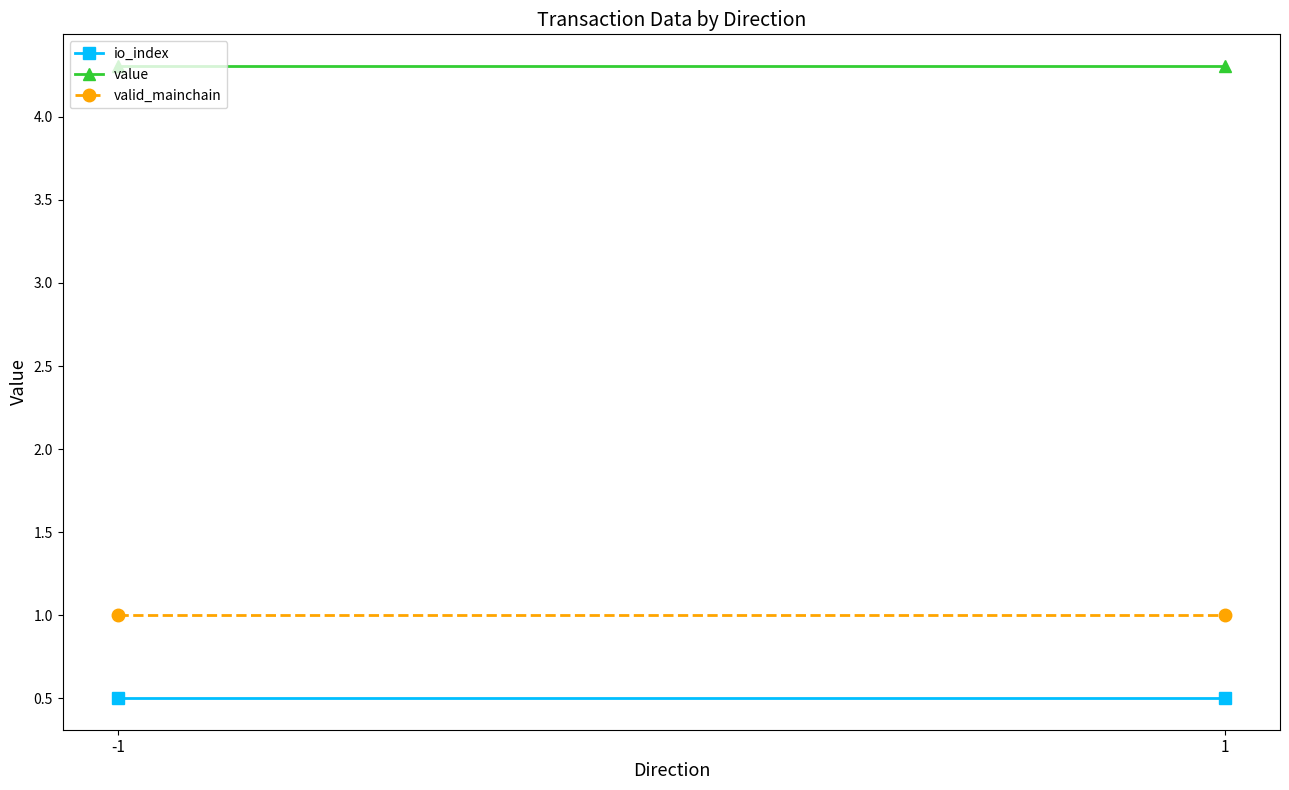

At which label is value closest to 4?

-1